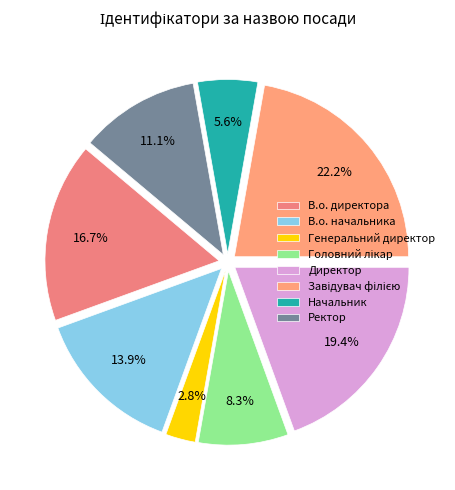

What is the smallest slice in the pie chart?

Генеральний директор